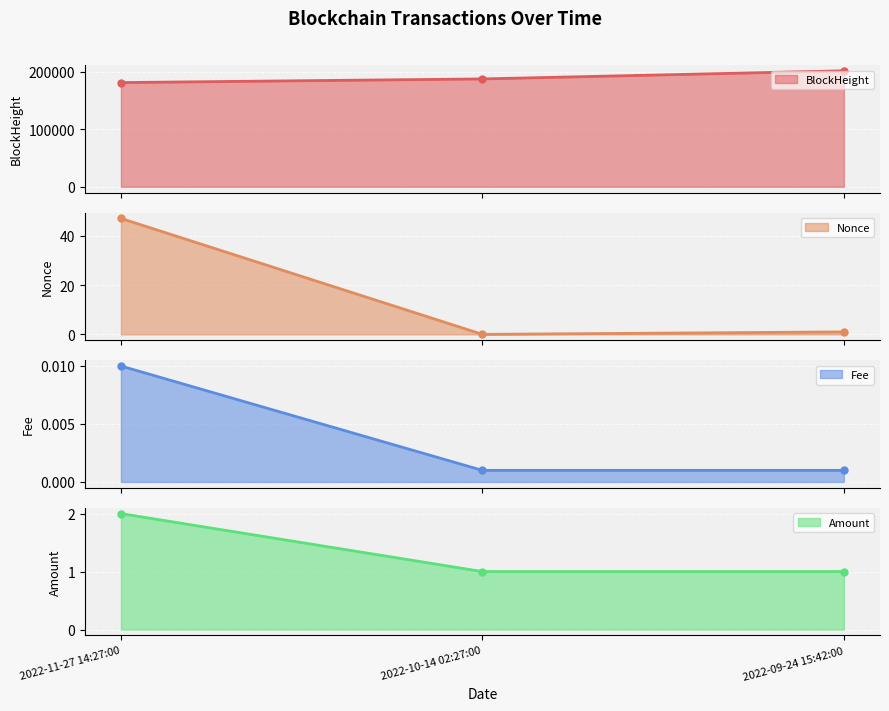

How many lines are shown in the chart?

4